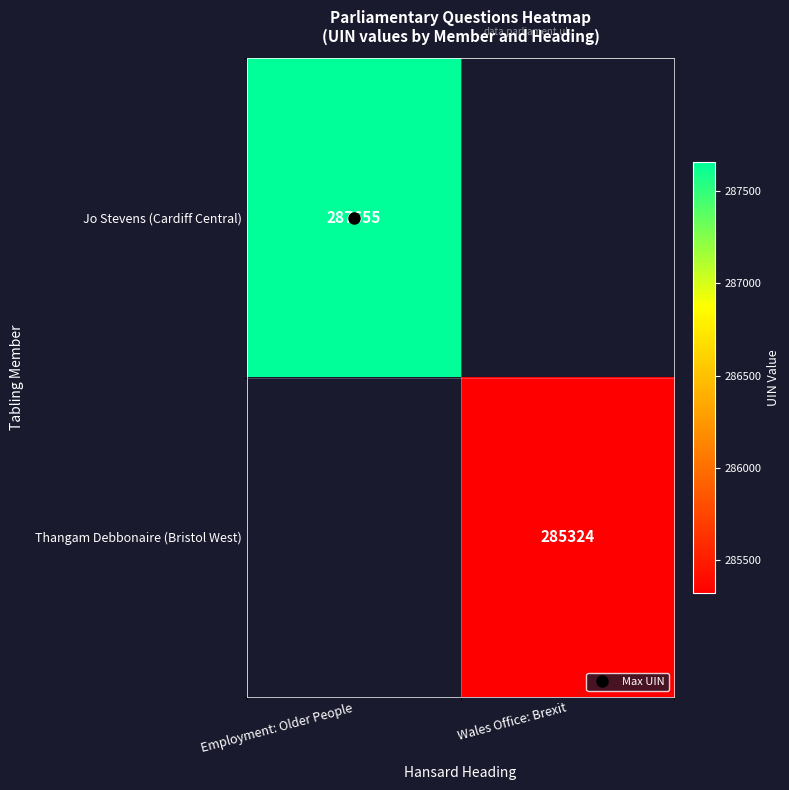

The value of Jo Stevens (Cardiff Central) at Employment: Older People is 453912.2. True or false?

False